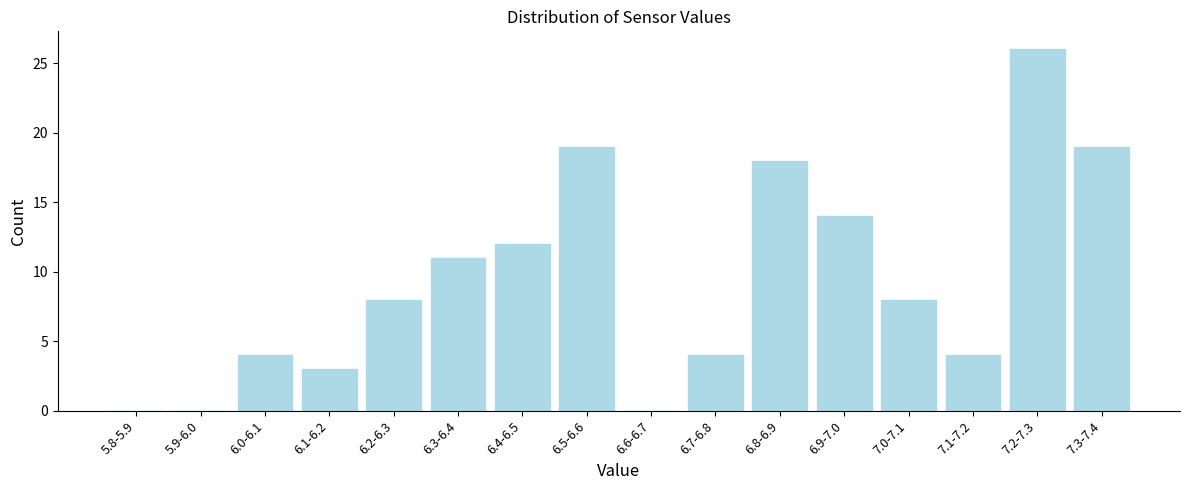

Reading left to right, extract all data points from this chart.

5.8-5.9=0	5.9-6.0=0	6.0-6.1=4	6.1-6.2=3	6.2-6.3=8	6.3-6.4=11	6.4-6.5=12	6.5-6.6=19	6.6-6.7=0	6.7-6.8=4	6.8-6.9=18	6.9-7.0=14	7.0-7.1=8	7.1-7.2=4	7.2-7.3=26	7.3-7.4=19